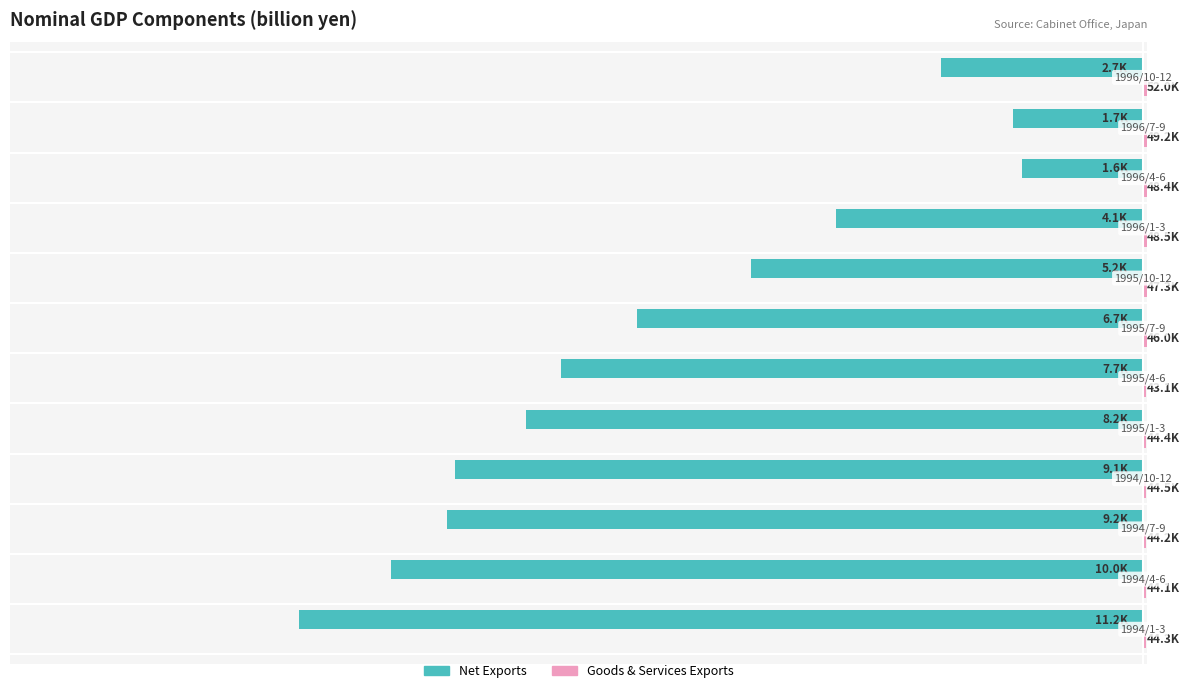

How many data points in Goods & Services Exports are above 45?

6